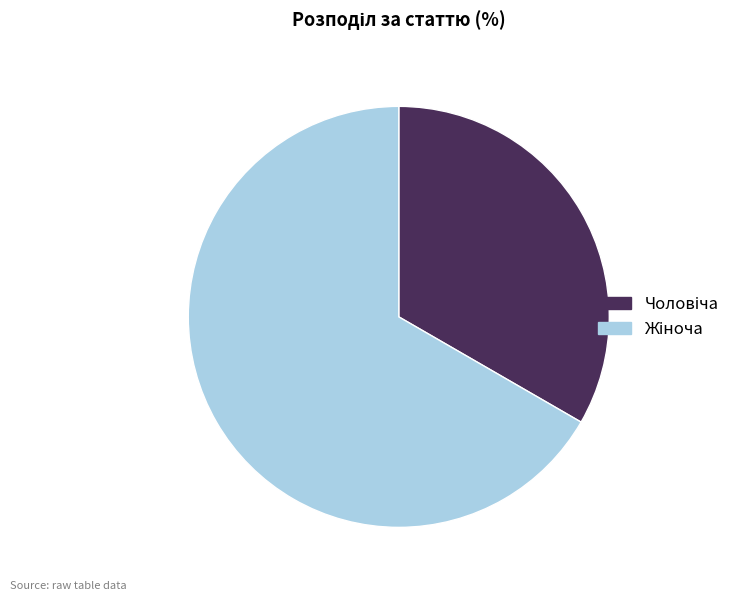

Does any single category account for the majority?

Yes